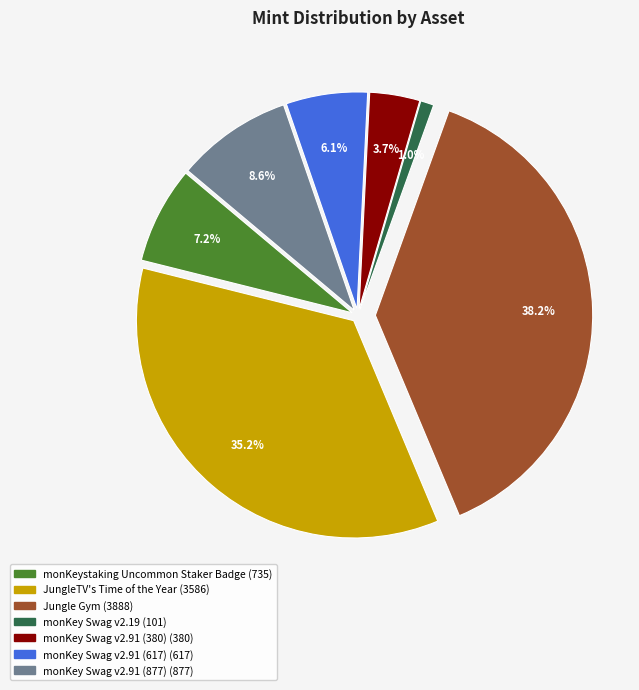

To the nearest percent, what percentage of the pie is monKey Swag v2.91 (380)?

4%